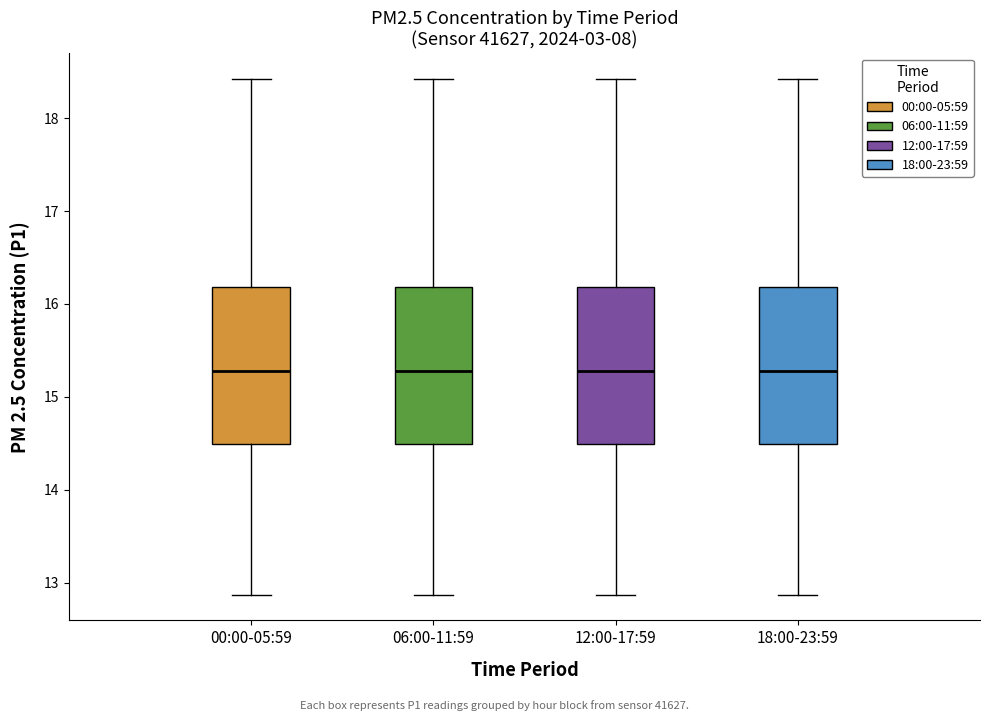

Where is the lower edge of the box for 18:00-23:59 on the y-axis? The values are not printed on the chart, so give them approximately, as read against the axis.

14.5